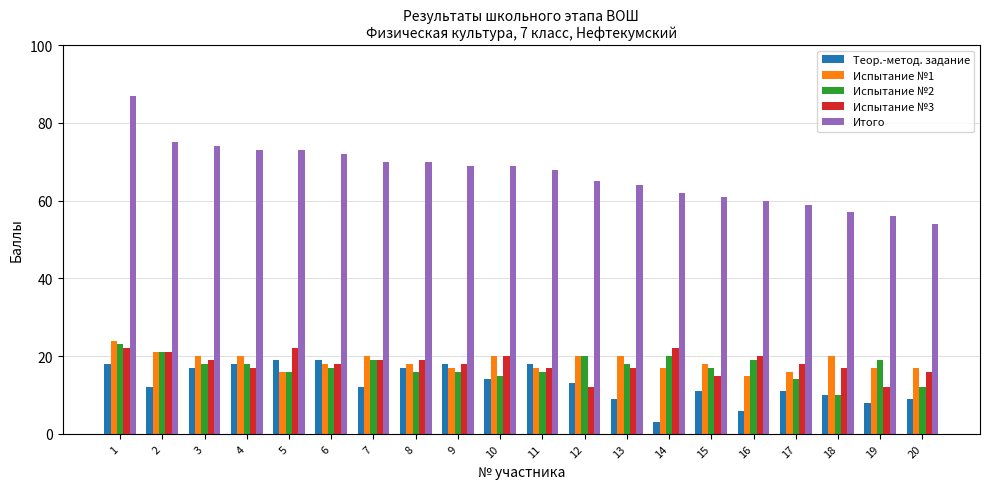

Which series has the largest range (max minus min)?

Итого